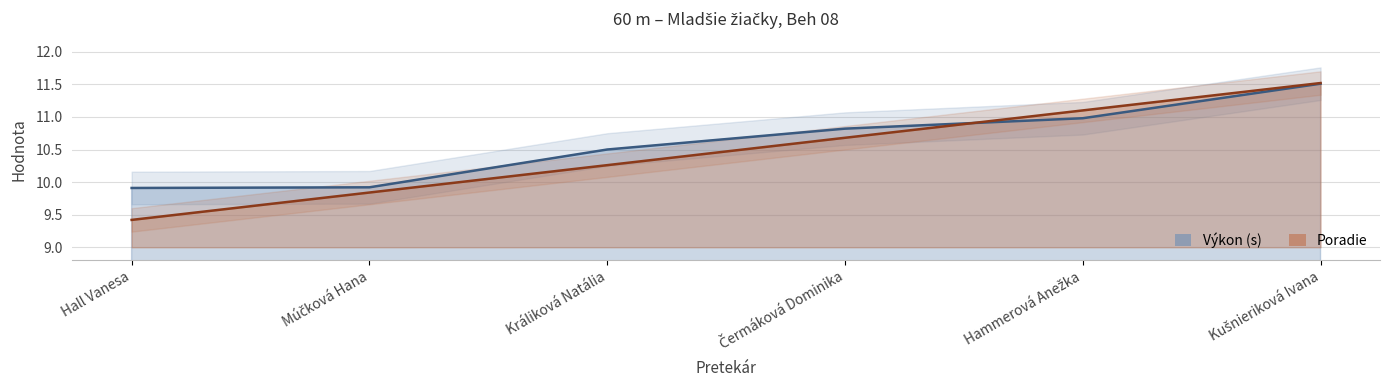

Rank the categories by Poradie value from highest to lowest.

Kušnieriková Ivana, Hammerová Anežka, Čermáková Dominika, Králiková Natália, Múčková Hana, Hall Vanesa